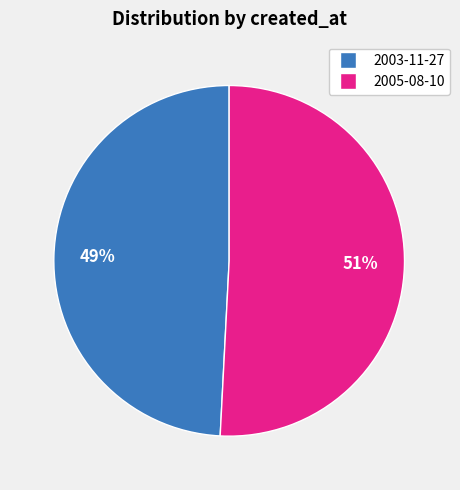

Which category accounts for the majority?

2005-08-10